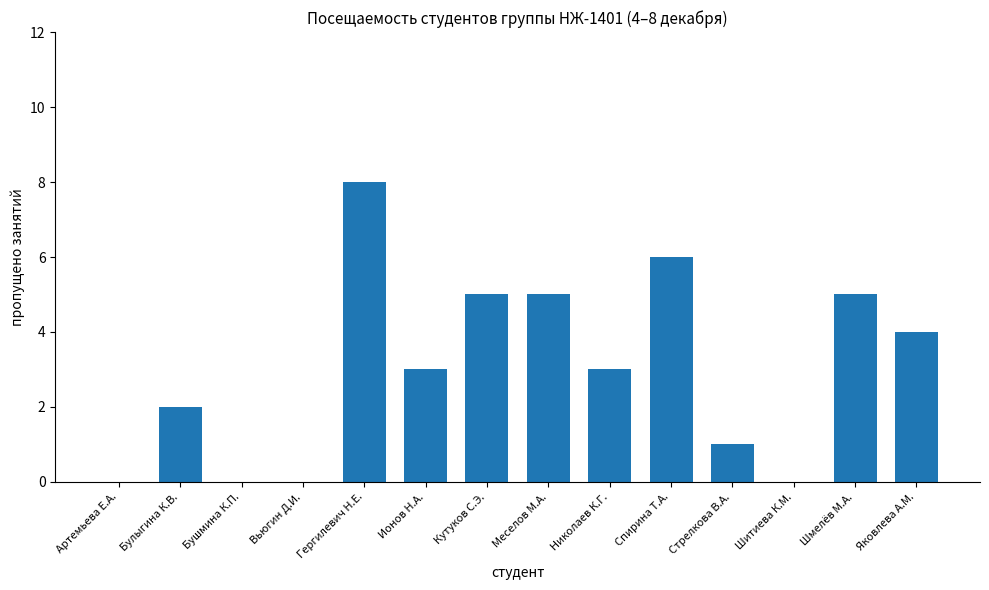

The value at Булыгина К.В. is 2. True or false?

True